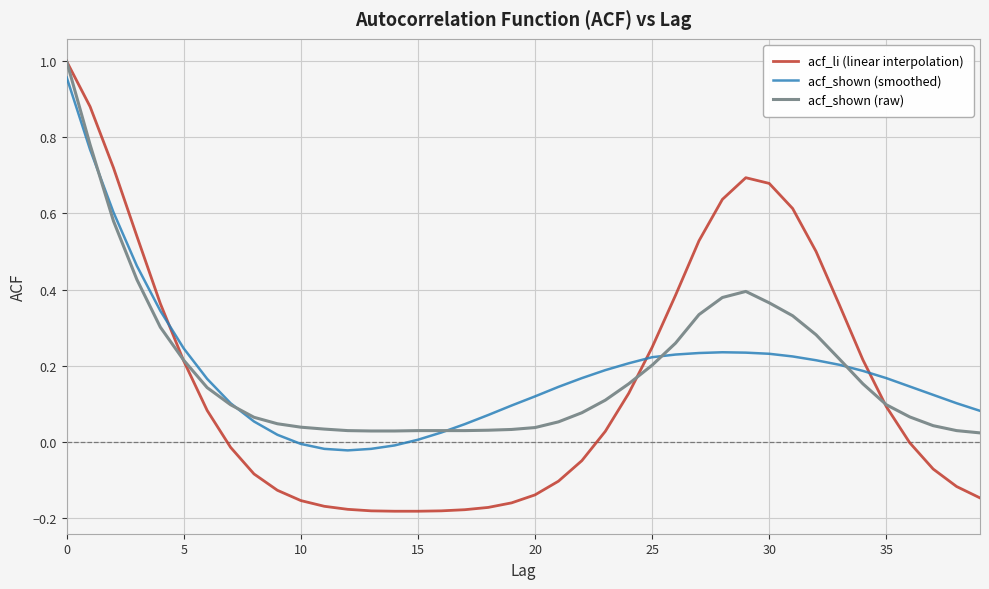

At how many categories does at least one series exceed 0?

40